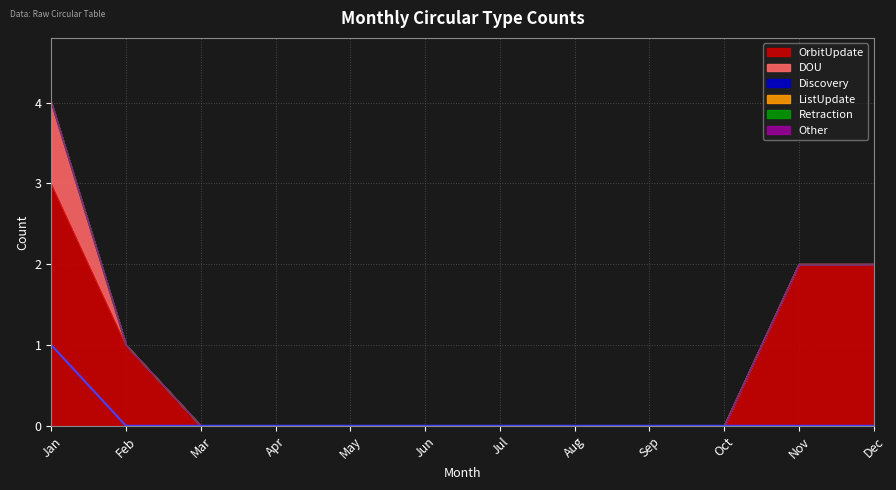

Rank the categories by ListUpdate value from lowest to highest.

Jan, Feb, Mar, Apr, May, Jun, Jul, Aug, Sep, Oct, Nov, Dec